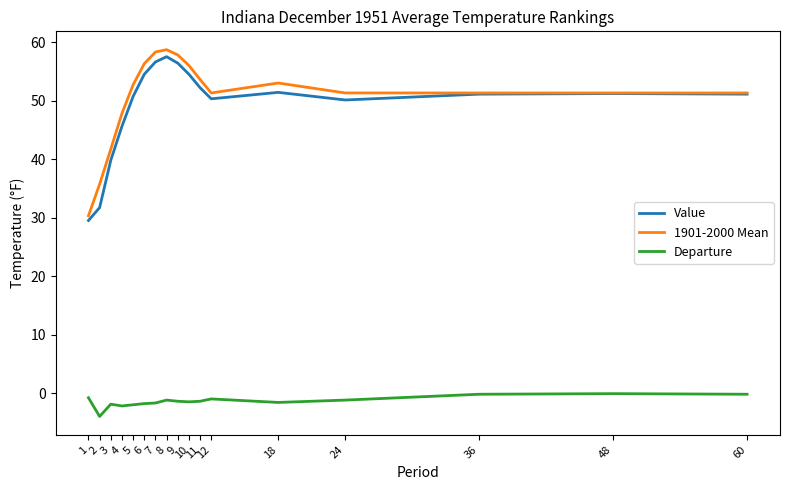

Where is the first local minimum for Value?

12